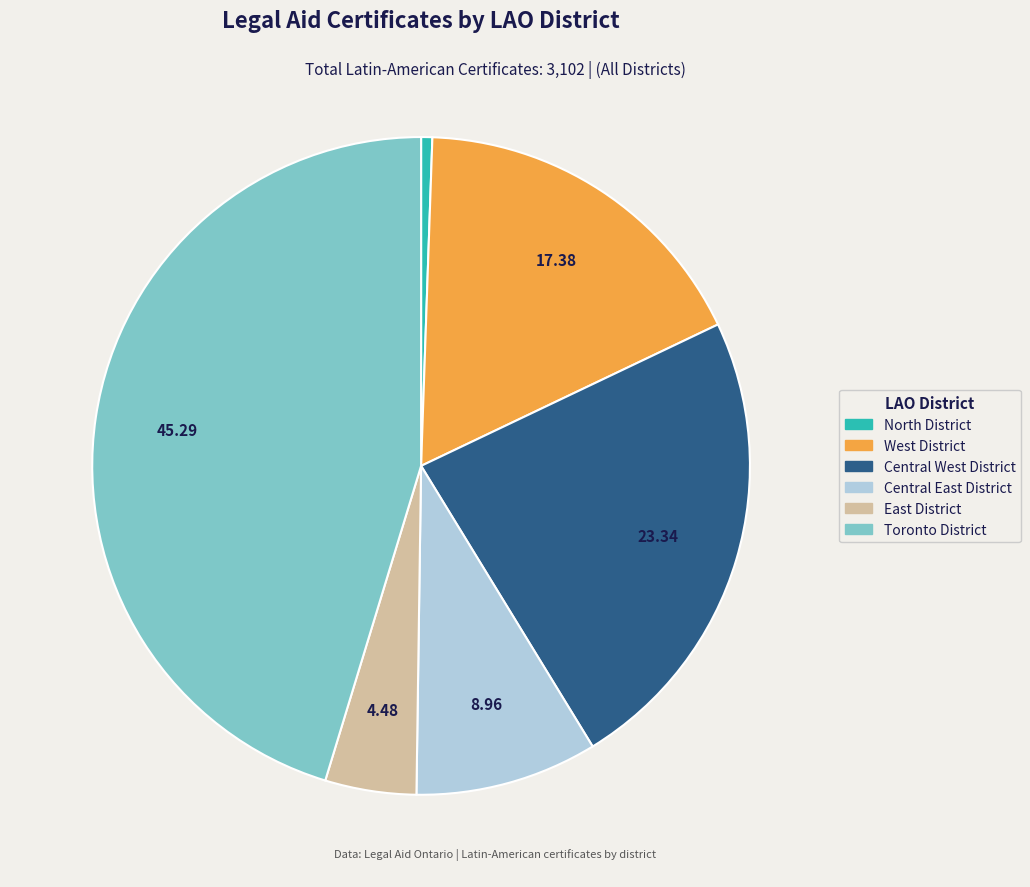

Which category has the biggest portion of the pie?

Toronto District